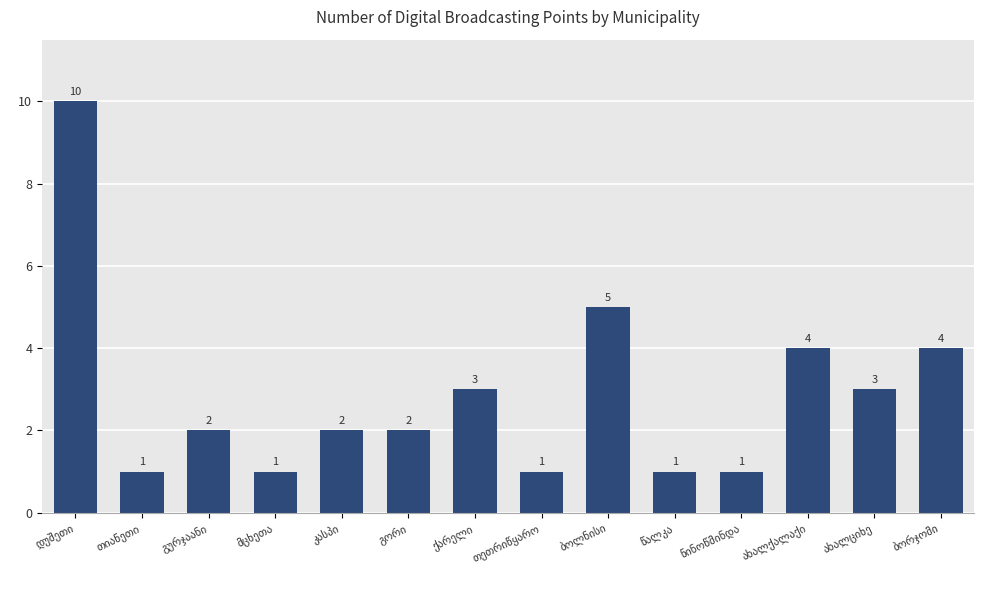

What is the sum of all values?

40